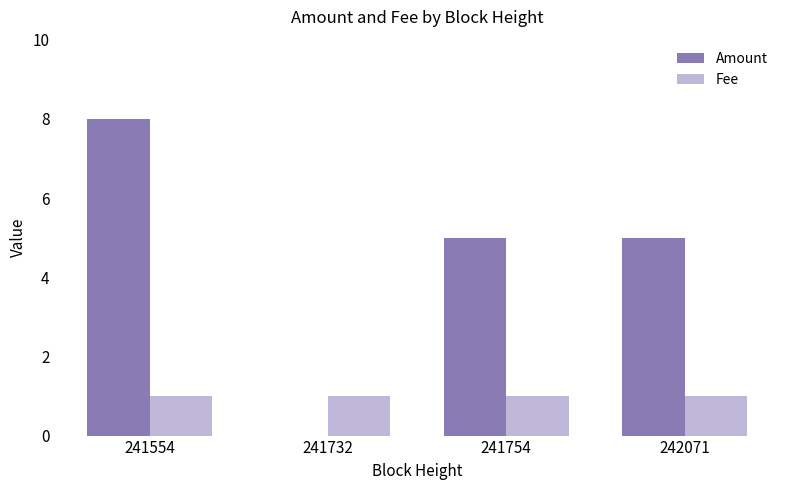

Reading right to left, extract all data points from this chart.

Amount: 5	5	0	8
Fee: 1	1	1	1